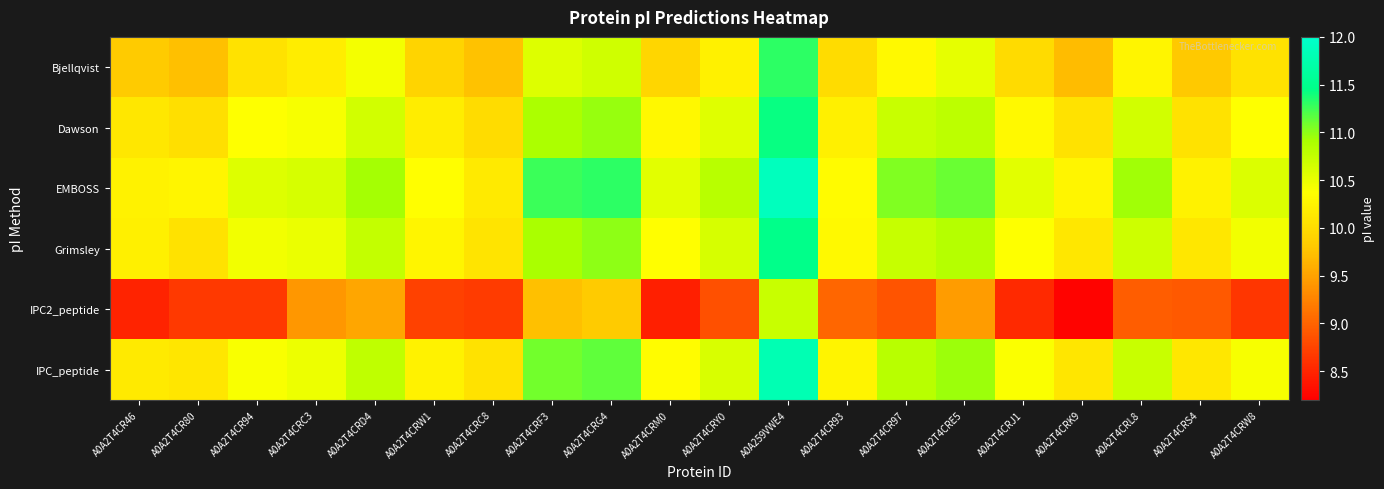

What is the spread (max minus min) of values at A0A2T4CRC8?

1.5